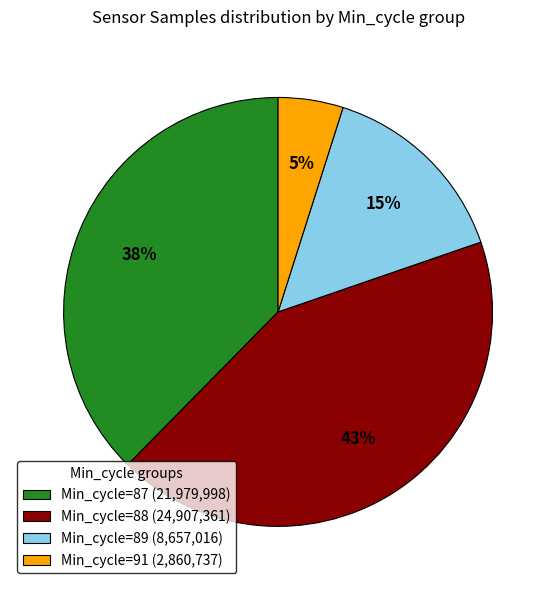

Is there a majority slice in this chart?

No